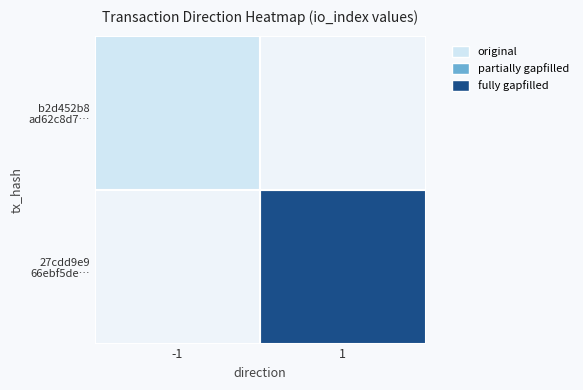

Which category has the lowest value in the 27cdd9e9 66ebf5de… series?

-1